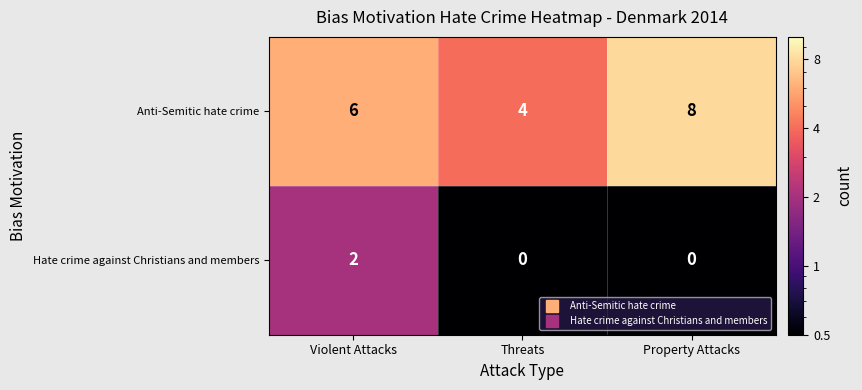

At which label does Anti-Semitic hate crime reach its peak?

Property Attacks